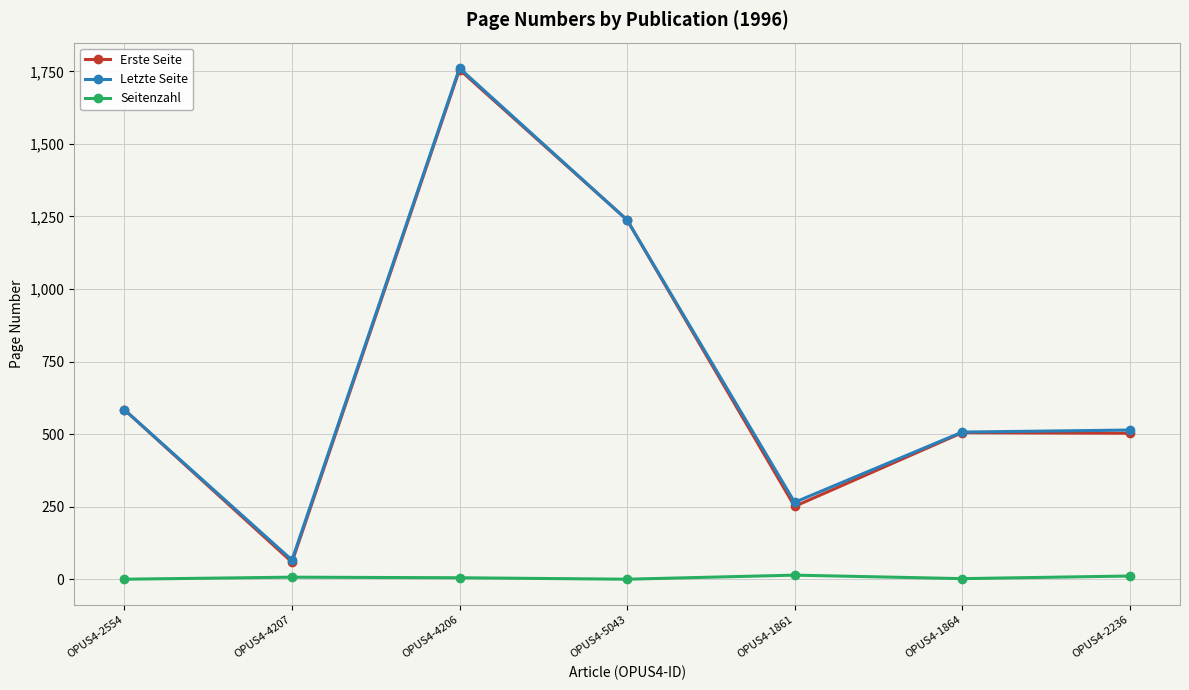

True or false: Letzte Seite has more than 0 interior local peaks.

True